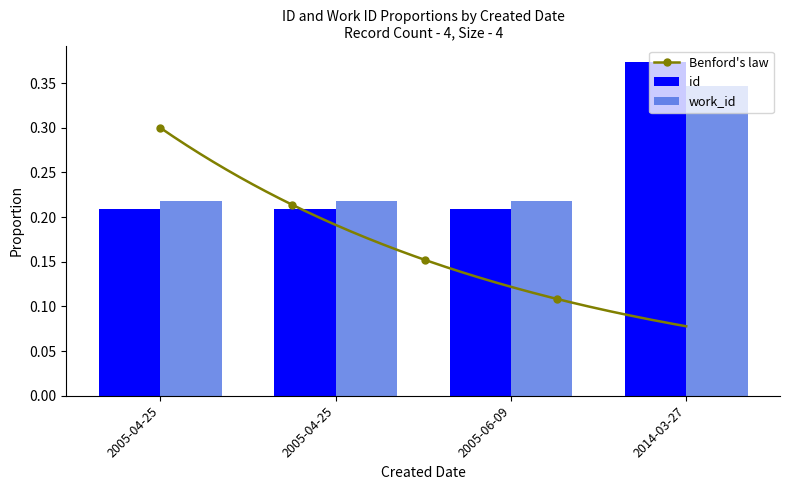

Count the Benford's law values in the range 0 to 1.

200